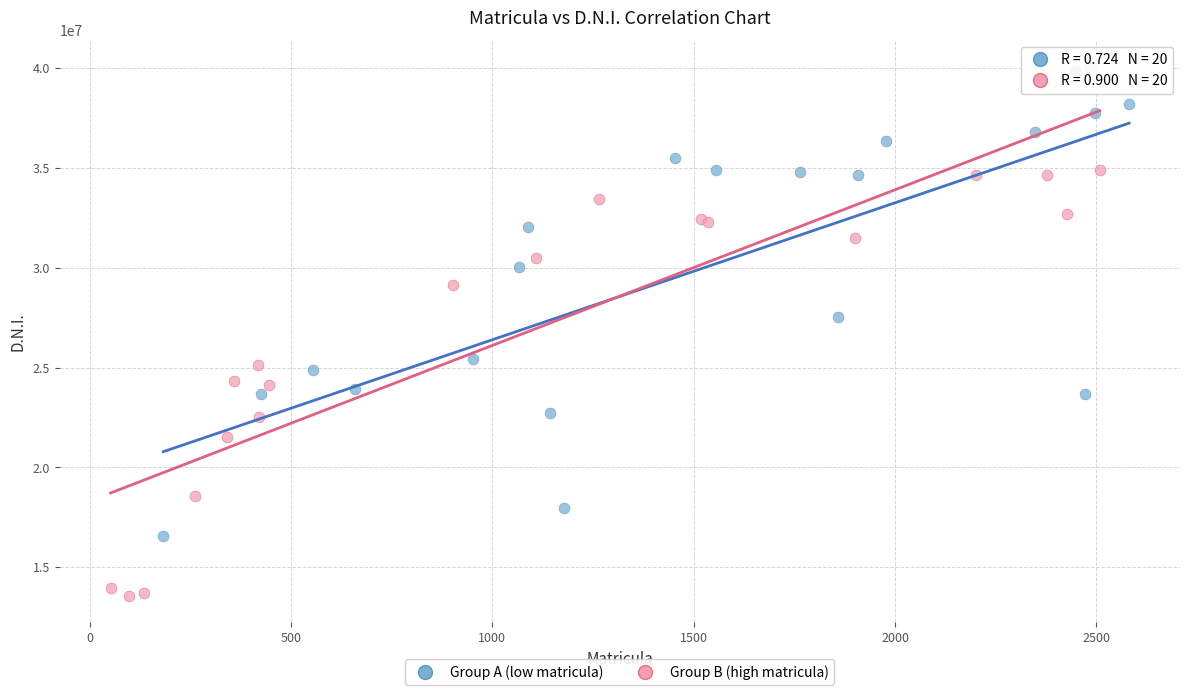

Which series has the largest Y range (max minus min)?

Group B (high matricula)